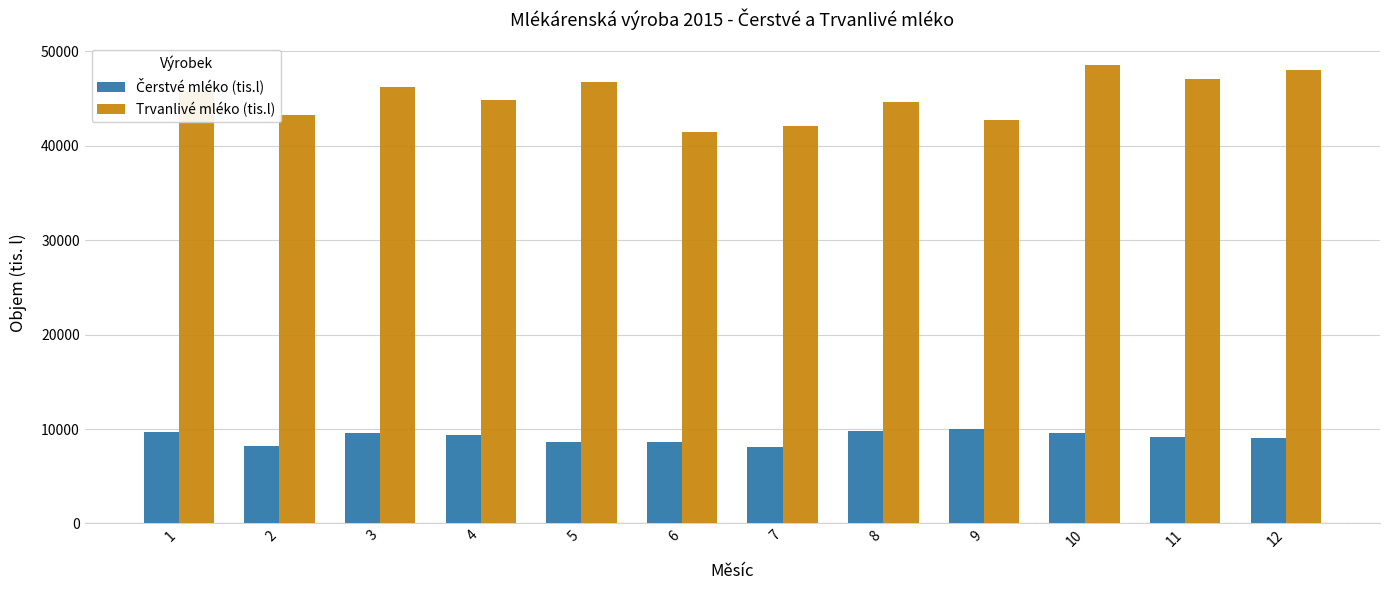

How many values in the Trvanlivé mléko (tis.l) series exceed 45793?

6